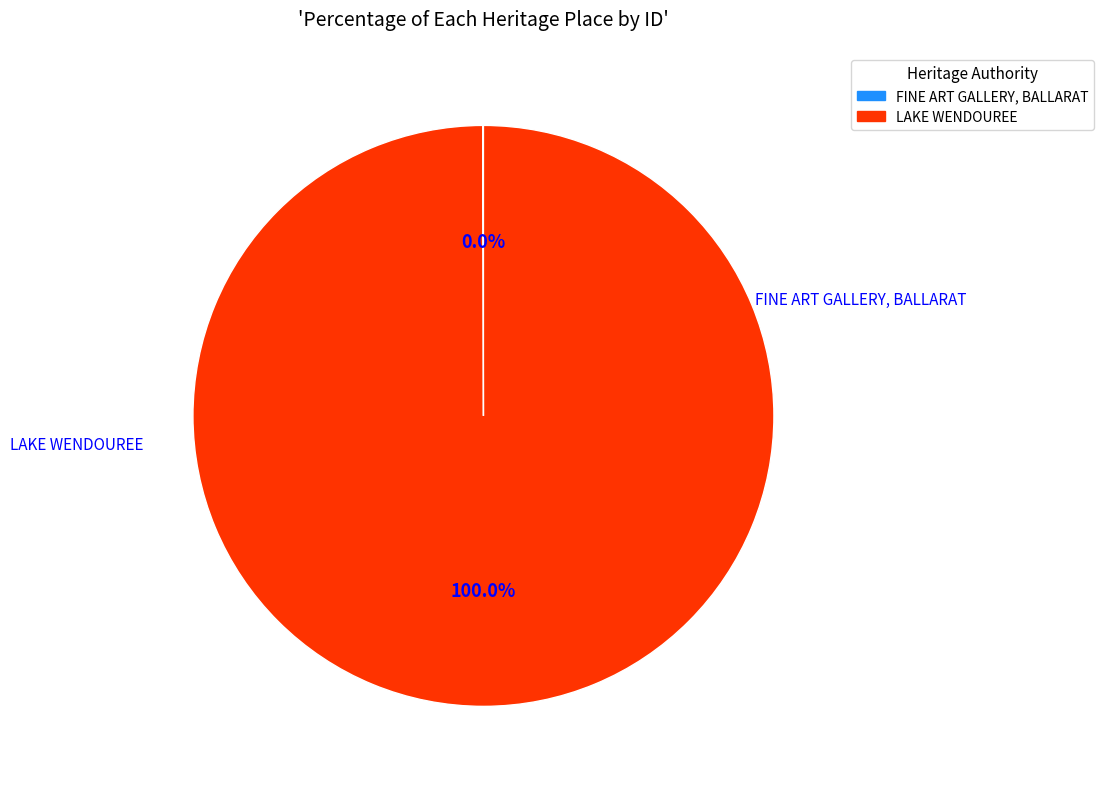

Is there any slice that represents more than half of the pie?

Yes